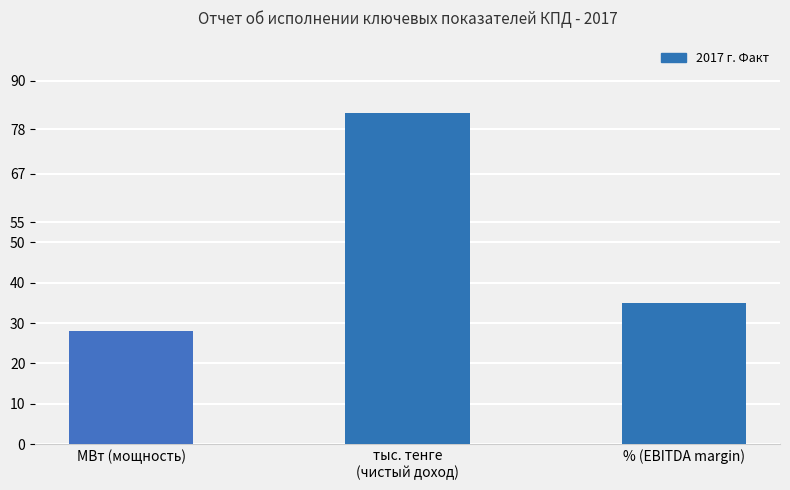

Which label corresponds to the largest value in the chart?

тыс. тенге
(чистый доход)